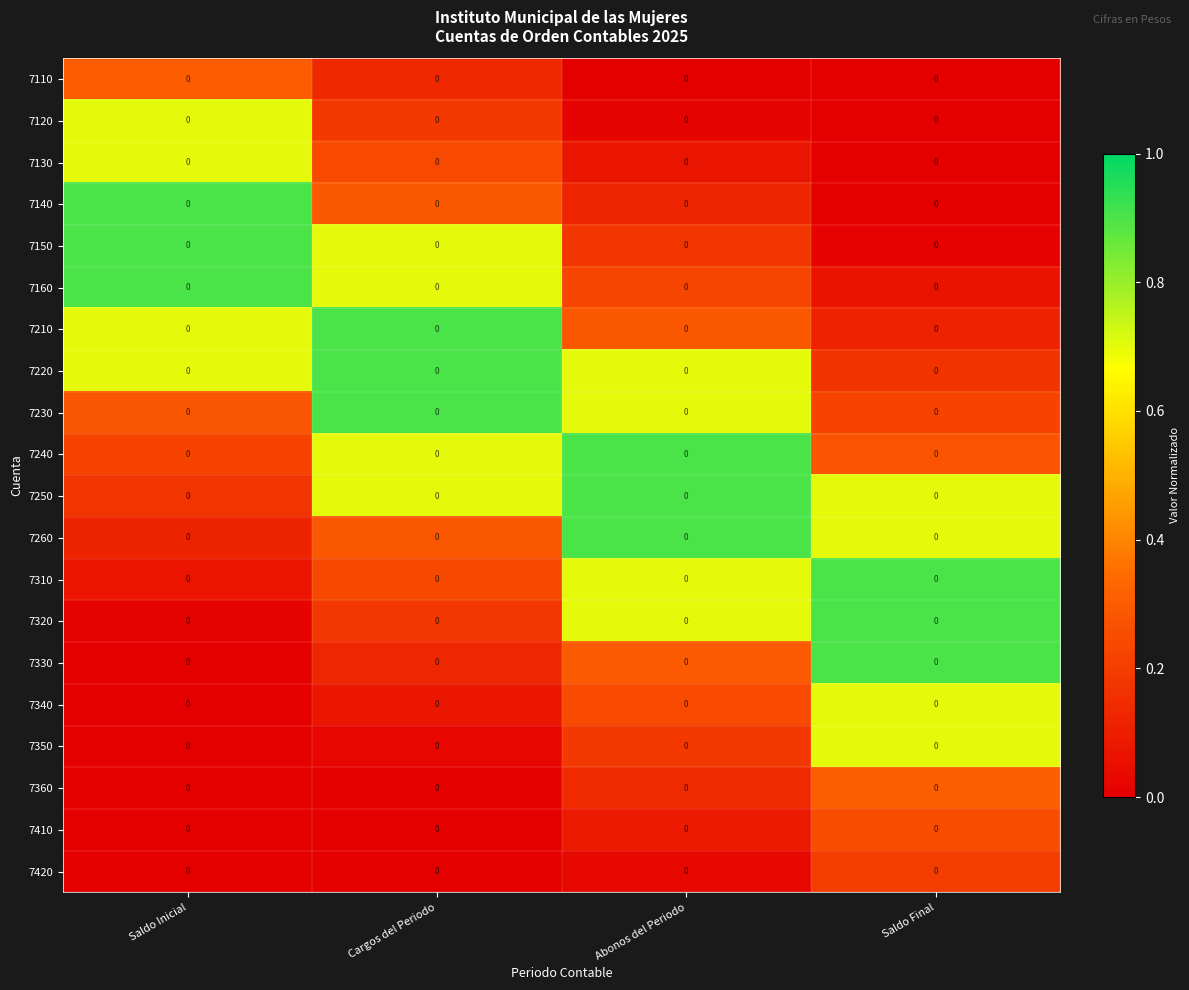

How many categories are shown in the chart?

4